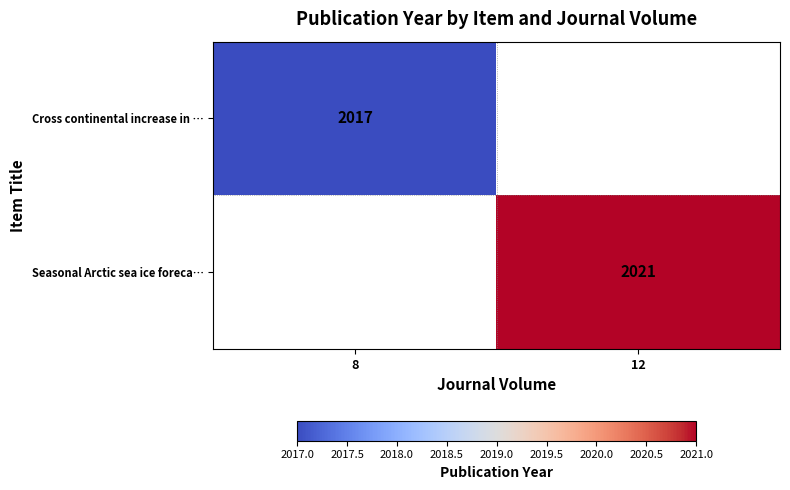

The value of Seasonal Arctic sea ice foreca… at 12 is 548. True or false?

False